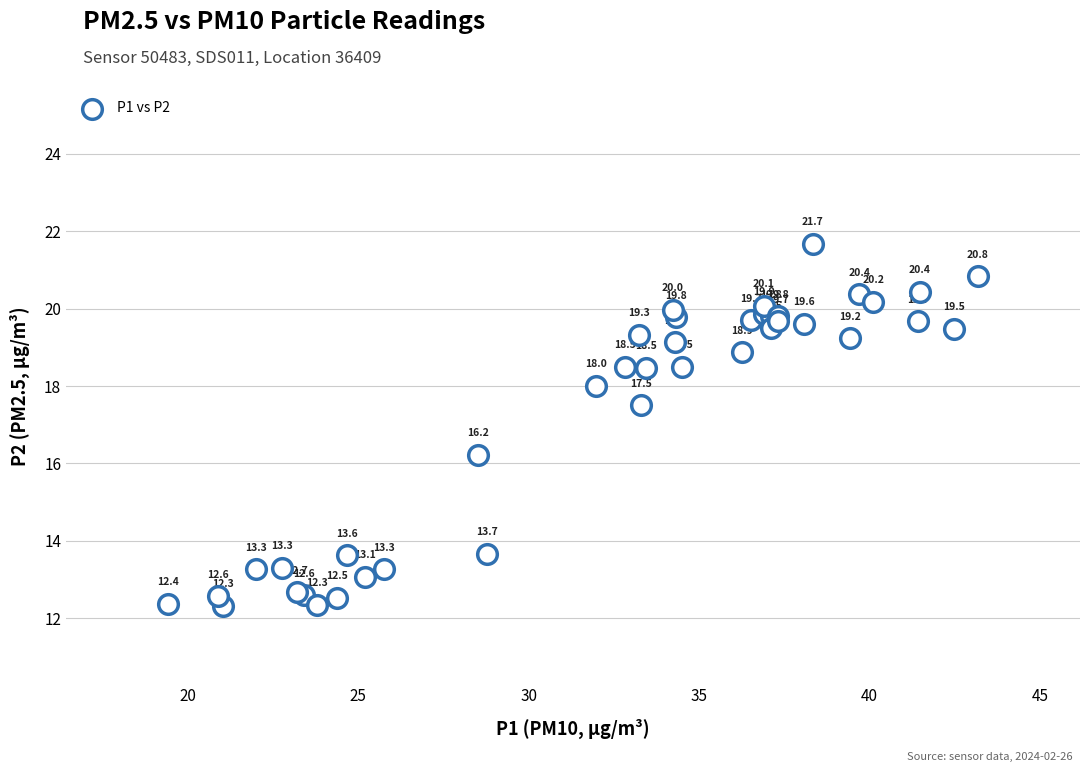

What Y value in the scatter plot is closest to 17?

17.5